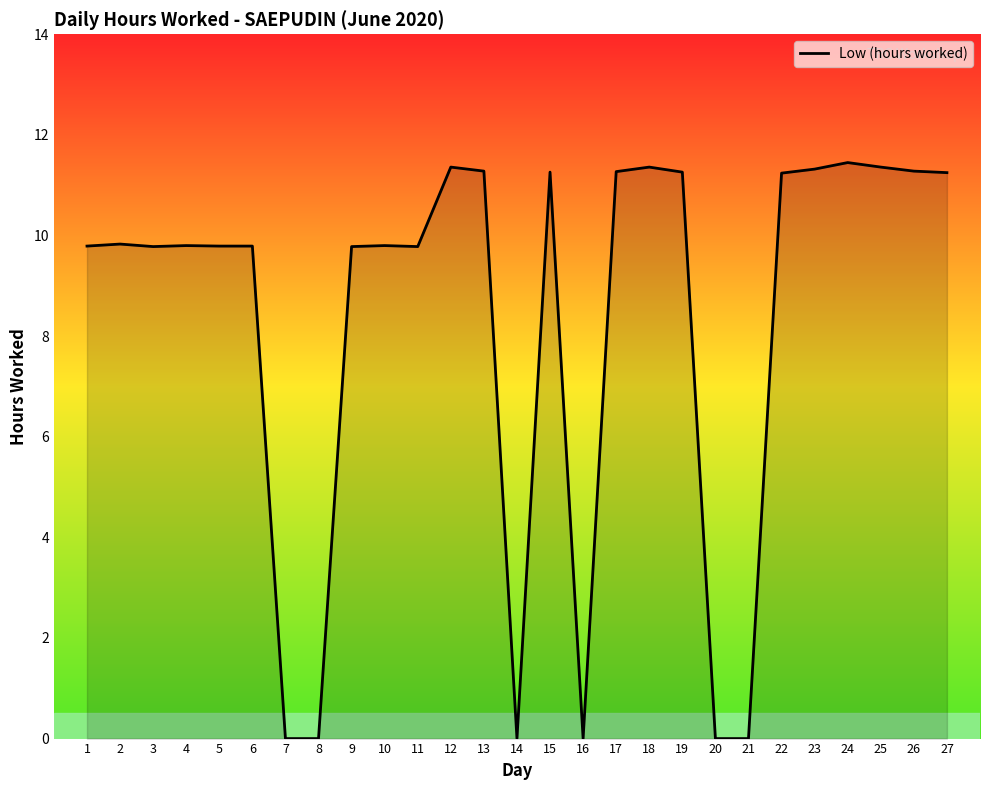

What is the difference between the values at 13 and 14?

11.3